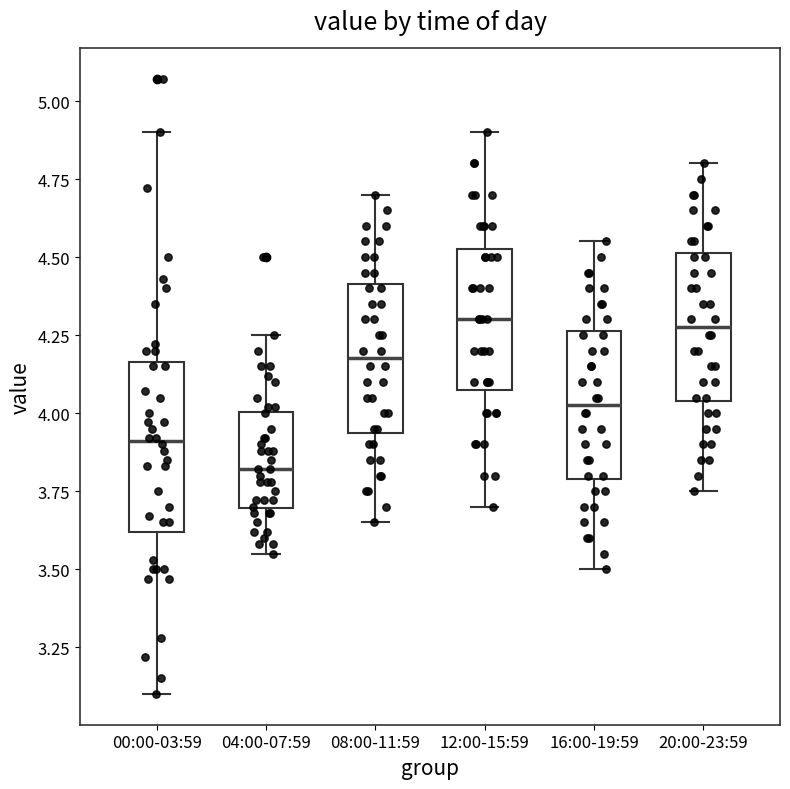

Where is the upper edge of the box for 08:00-11:59 on the y-axis? The values are not printed on the chart, so give them approximately, as read against the axis.

4.40